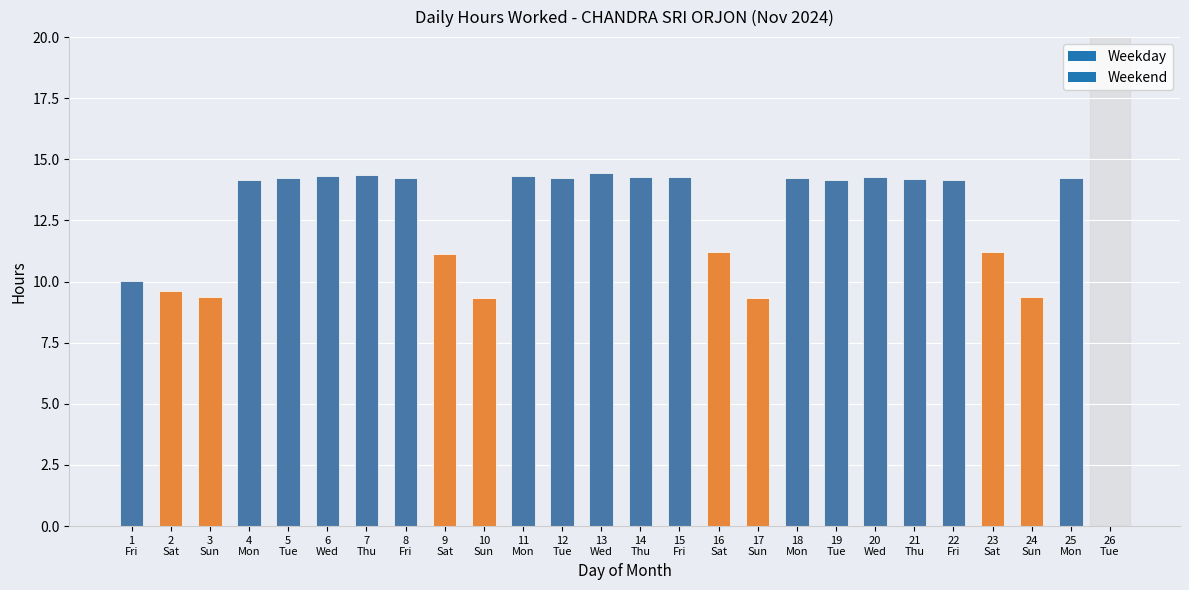

Does the chart contain stacked bars?

No